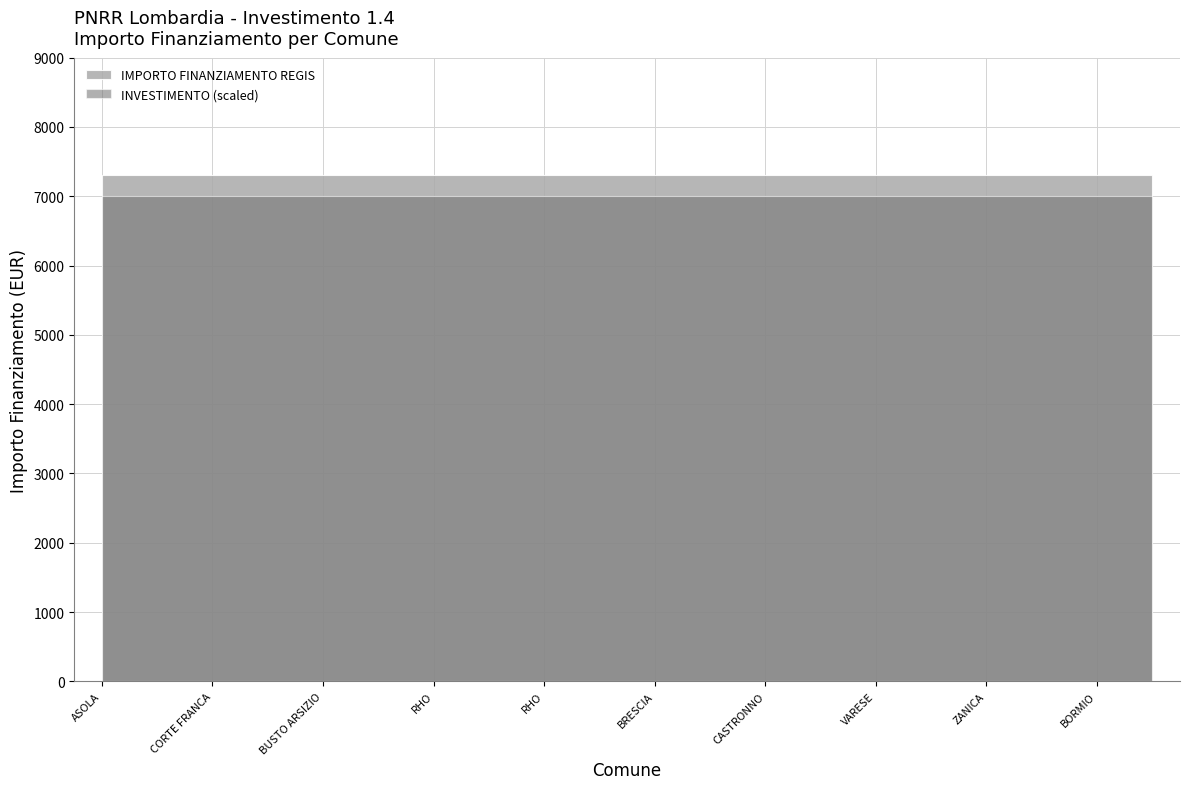

Which label corresponds to the smallest value in the chart?

ASOLA